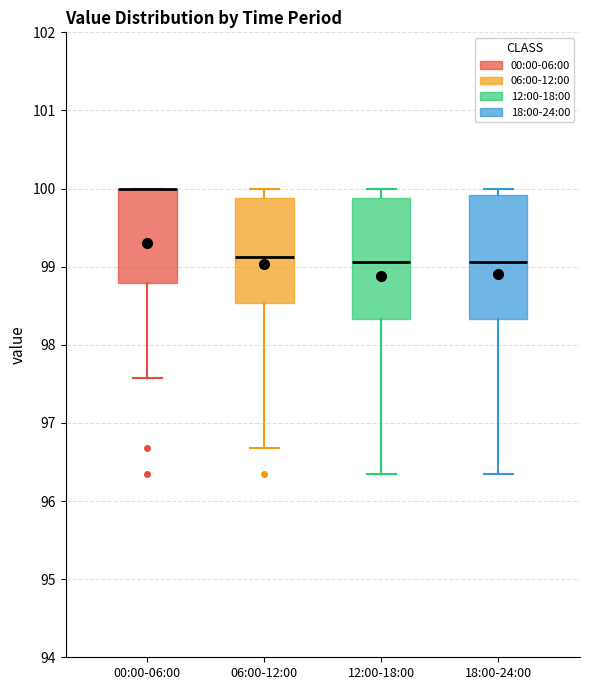

Reading left to right, read every box against the y-axis: the position of its median line, the range the box covers, and the ends of its whiskers. The values are not printed on the chart, so give them approximately, as read against the axis.

00:00-06:00: median 100.0 (drawn on the box's upper edge), box 98.8 to 100.0, whiskers 97.6 to 100.0
06:00-12:00: median 99.1, box 98.5 to 99.9, whiskers 96.7 to 100.0
12:00-18:00: median 99.1, box 98.3 to 99.9, whiskers 96.3 to 100.0
18:00-24:00: median 99.1, box 98.3 to 99.9, whiskers 96.3 to 100.0